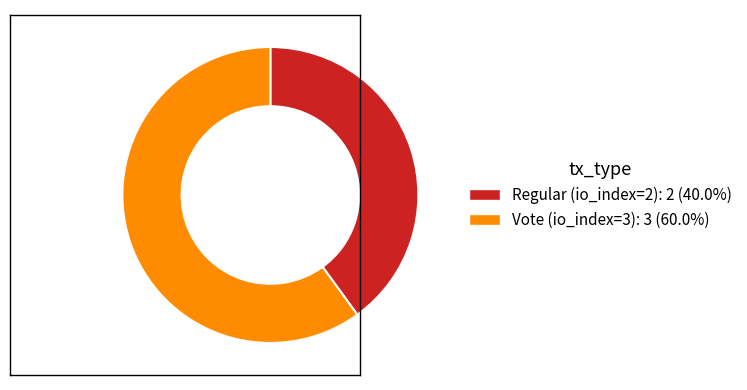

How many slices are in this pie chart?

2